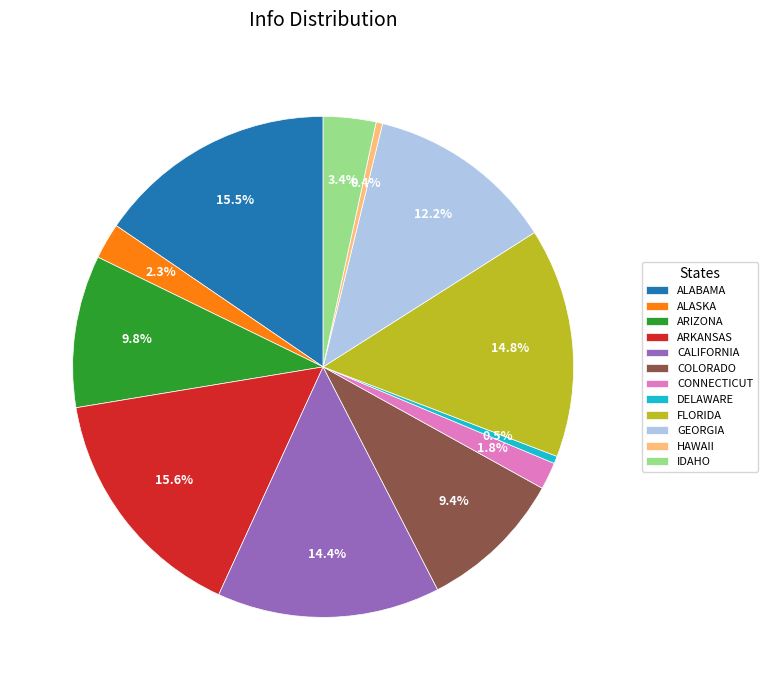

Is there a majority slice in this chart?

No